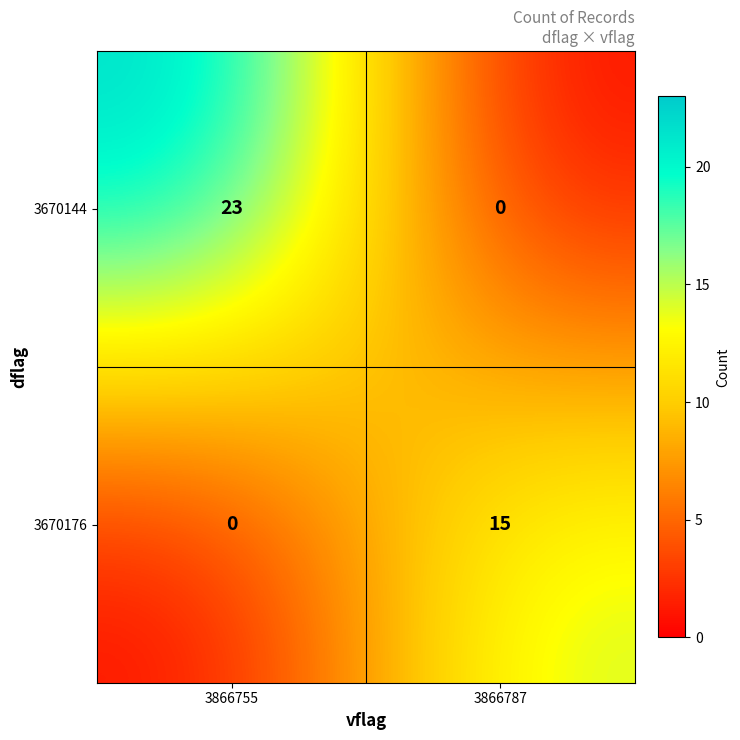

What is the total value across all series at 3866787?

15